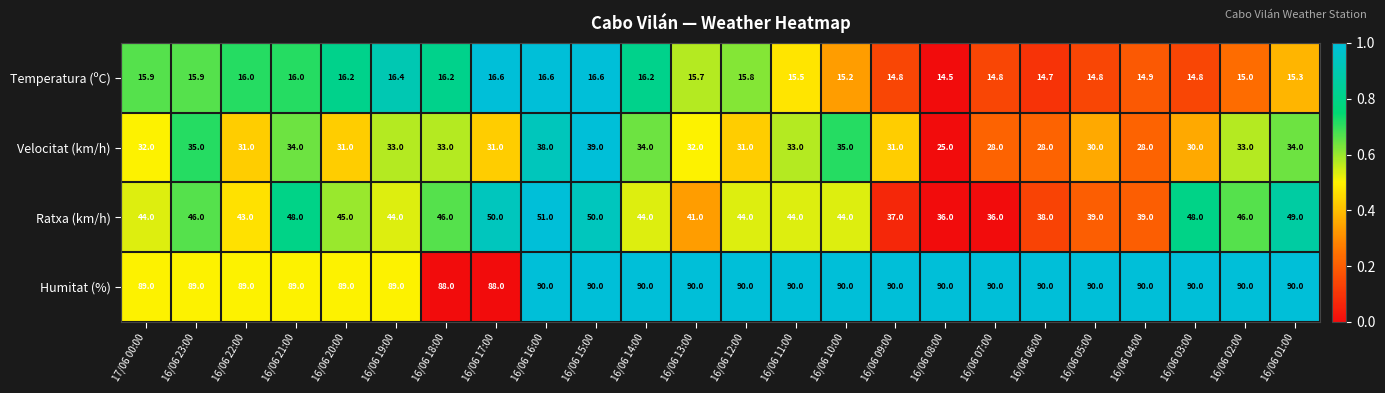

At how many categories does at least one series exceed 63?

24